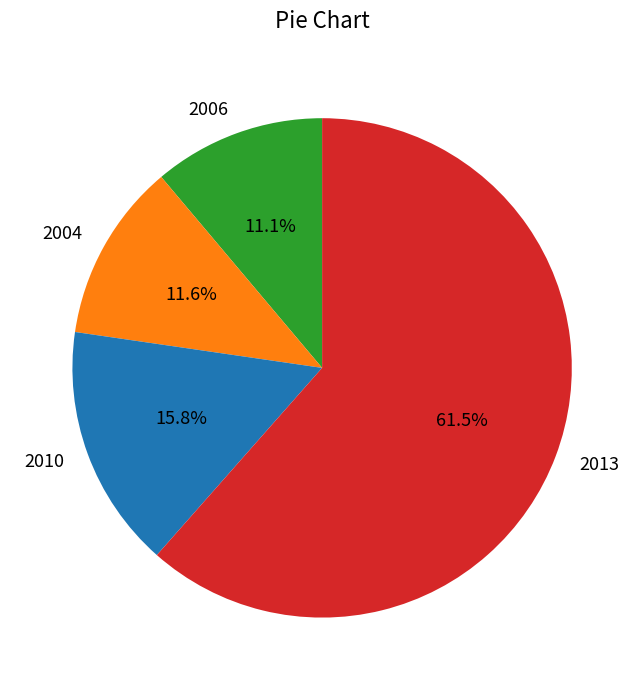

To the nearest percent, what is the difference between the largest and smallest slice percentages?

50%